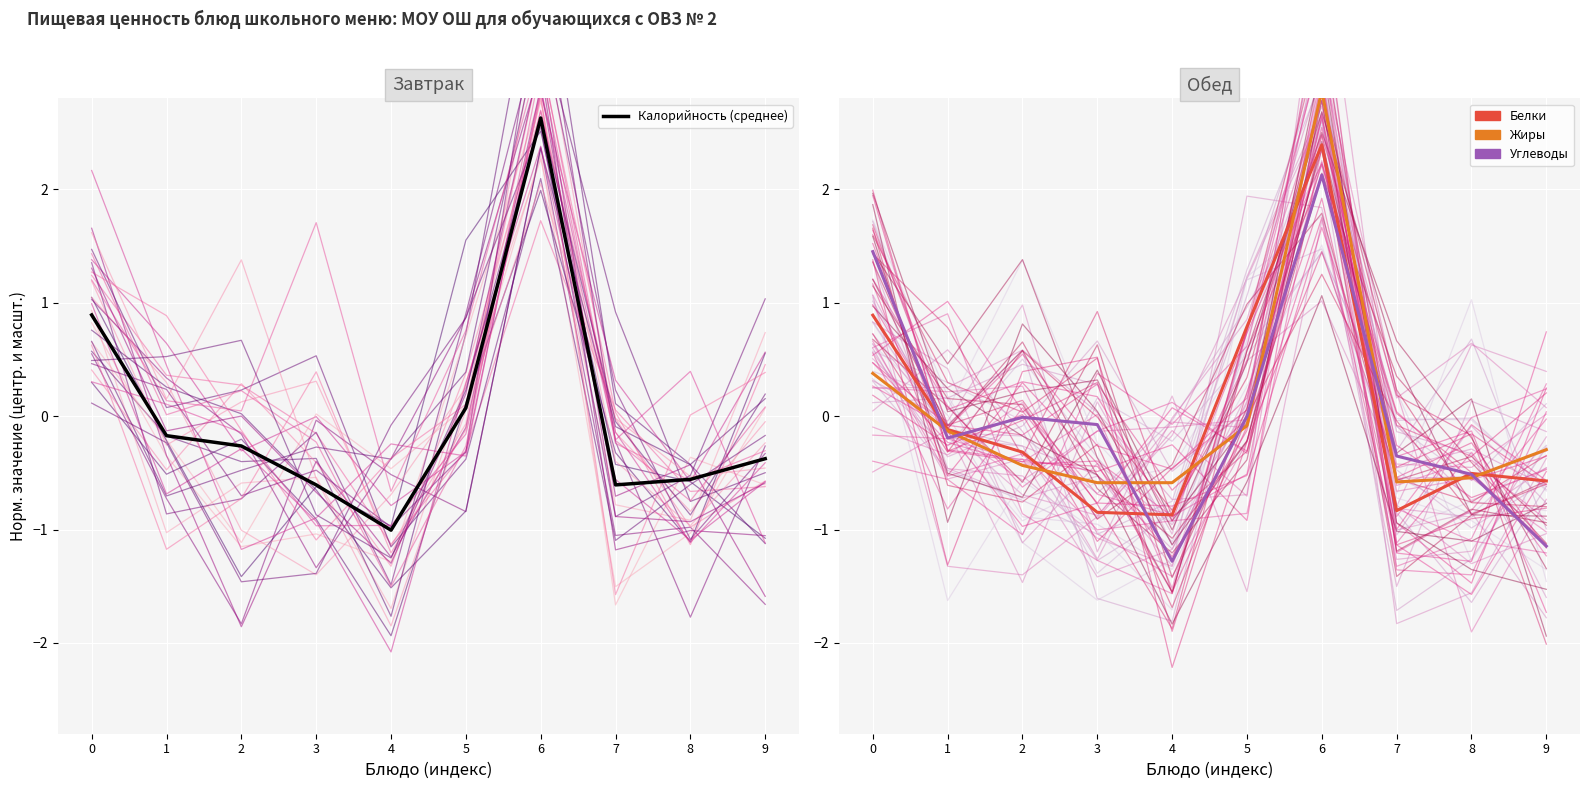

Rank the series by their average value, from highest to lowest.

Белки, Калорийность (среднее), Жиры, Углеводы